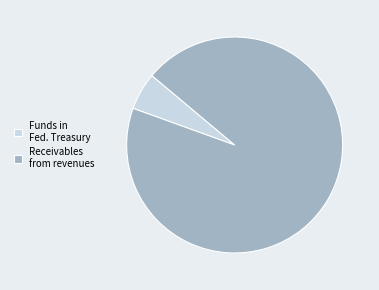

Rank the categories by value from lowest to highest.

Funds in Fed. Treasury, Receivables from revenues